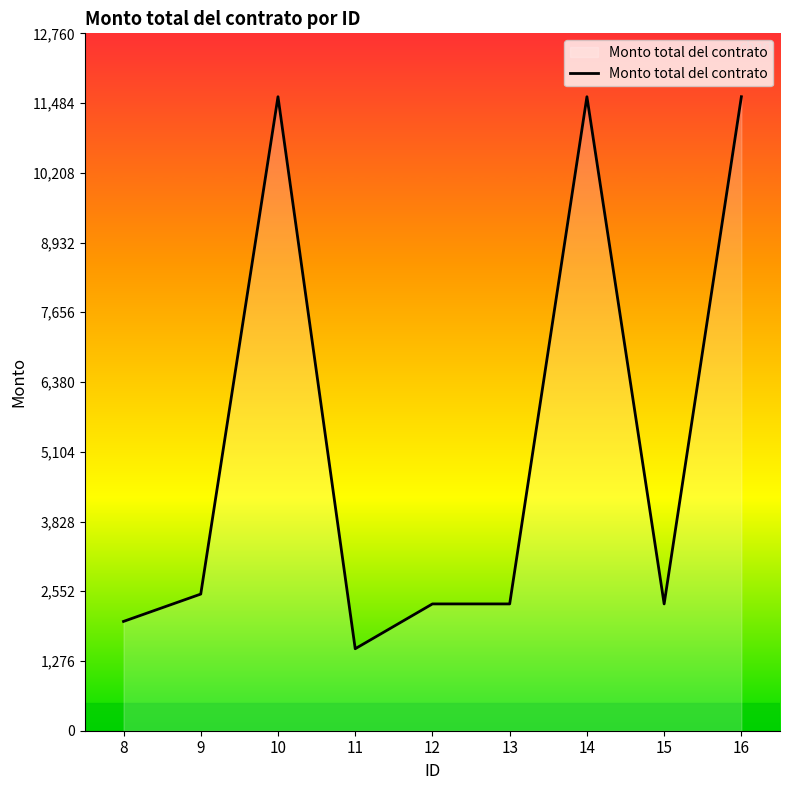

What is the difference between the values at 14 and 9?

9100.0